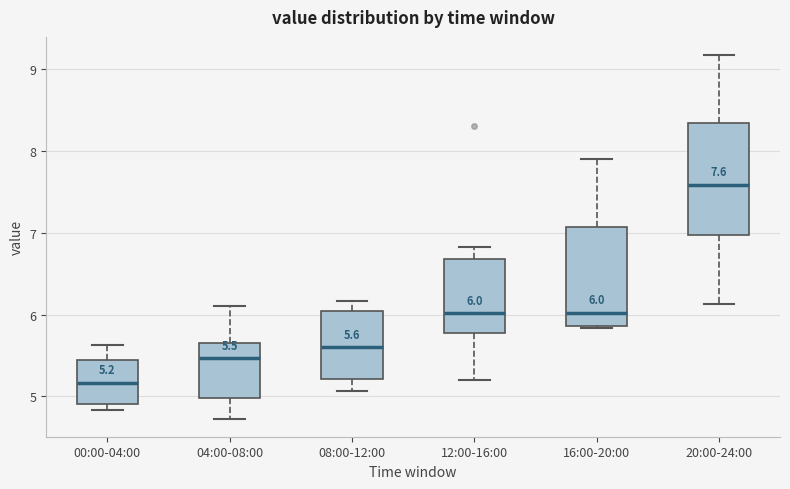

Which box is the tallest, from its lower edge to its upper edge?

20:00-24:00